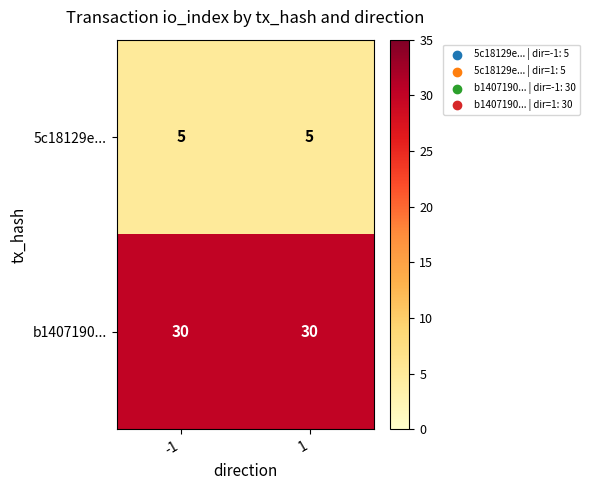

How many data points does each series have?

2